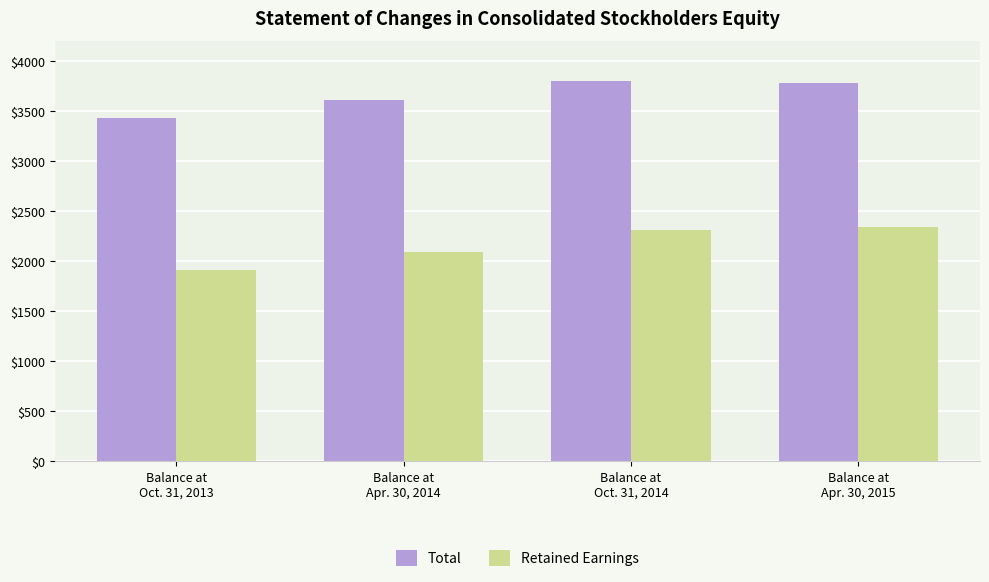

At which label is Total closest to 3618?

Balance at
Apr. 30, 2014